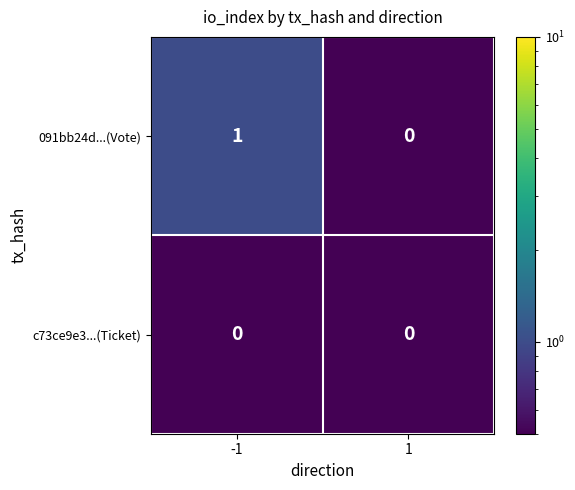

Which series changed the most between -1 and 1?

091bb24d...(Vote)